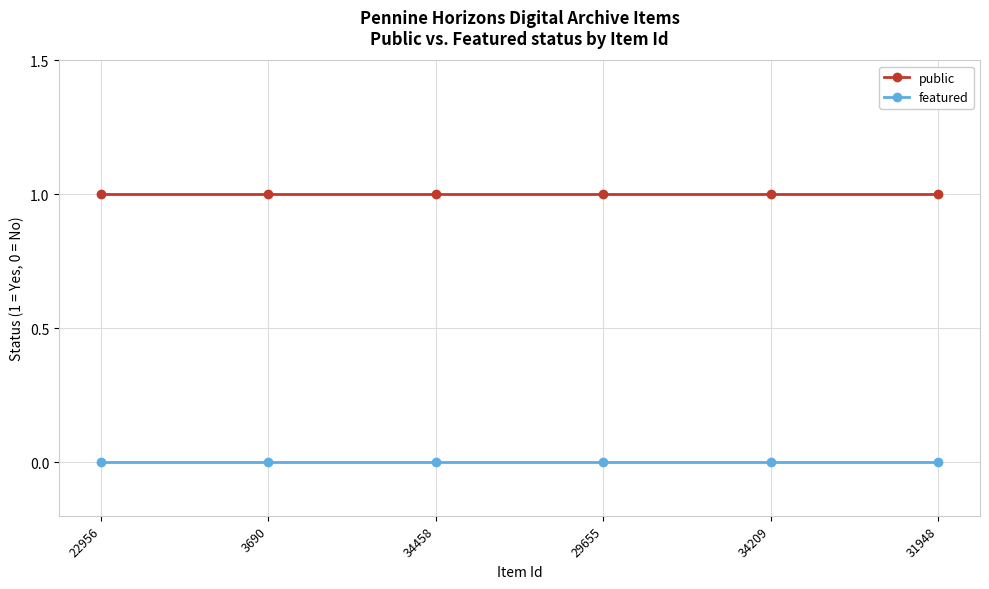

What position from the left is 34209?

5